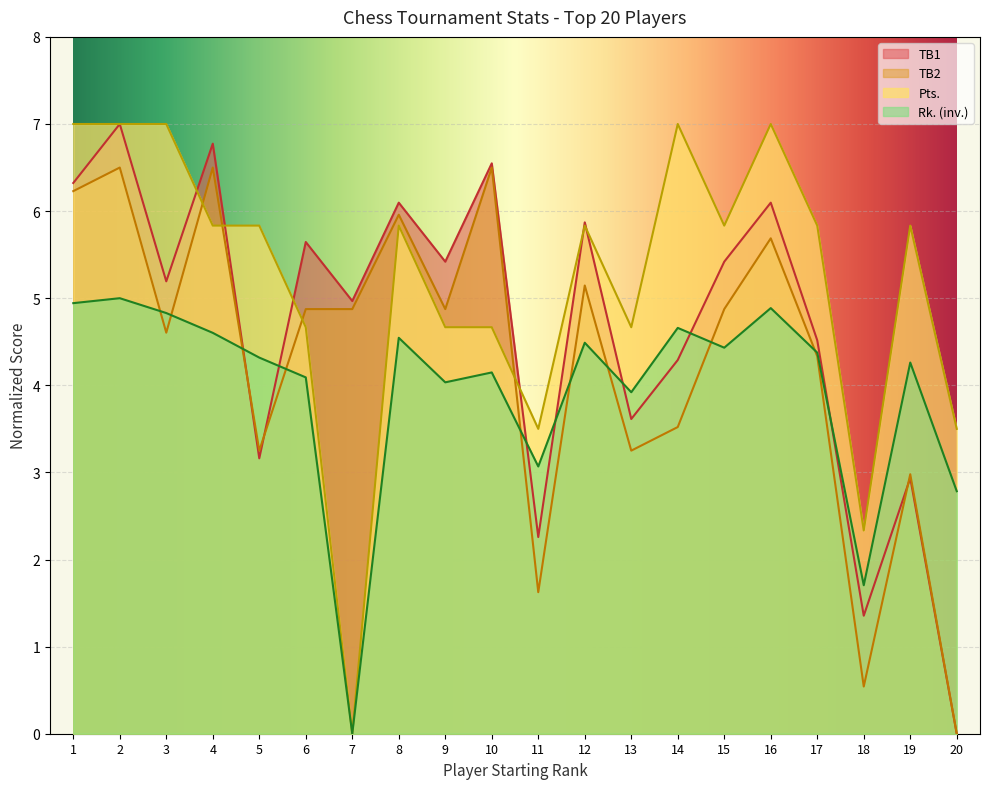

Rank the series at 9 from highest to lowest value.

TB1, TB2, Pts., Rk. (inv.)